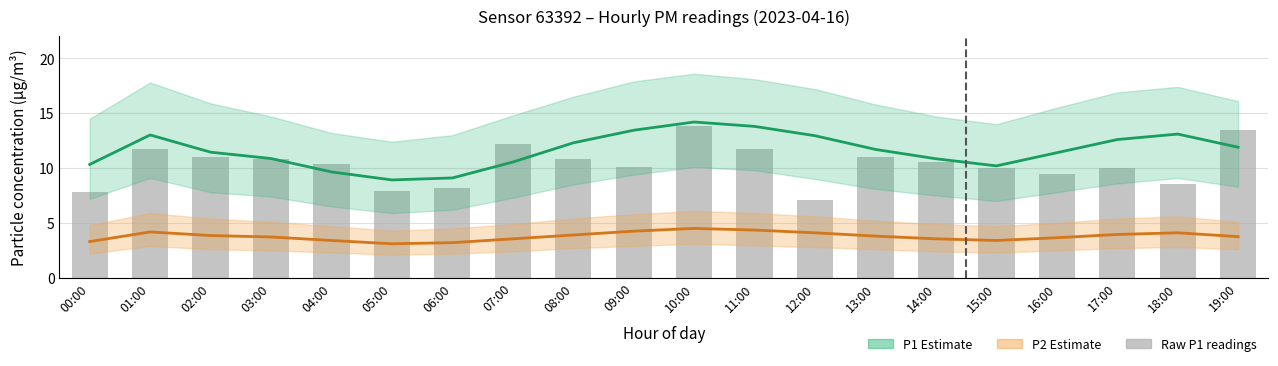

How many data points in Raw P1 readings are less than 10?

6